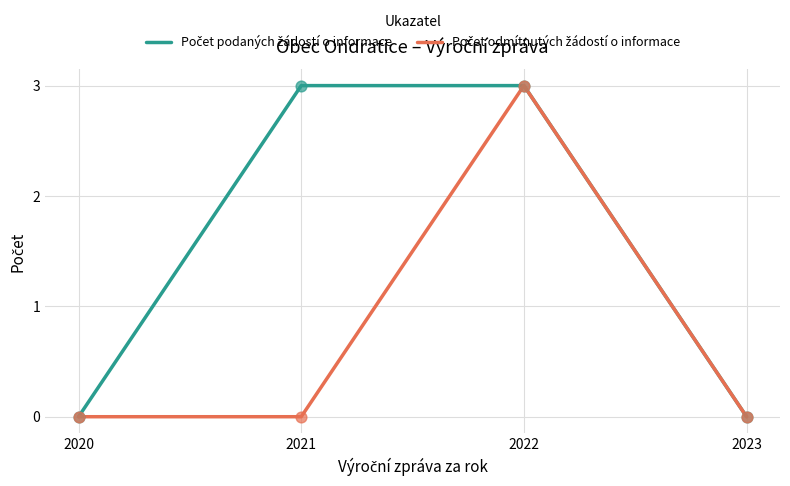

What is the total value across all series at 2021?

3